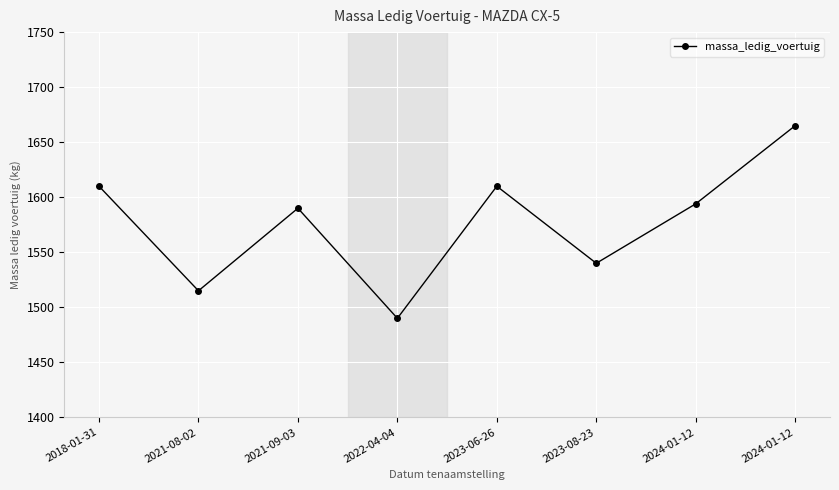

Rank the categories by value from highest to lowest.

2024-01-12, 2018-01-31, 2023-06-26, 2024-01-12, 2021-09-03, 2023-08-23, 2021-08-02, 2022-04-04